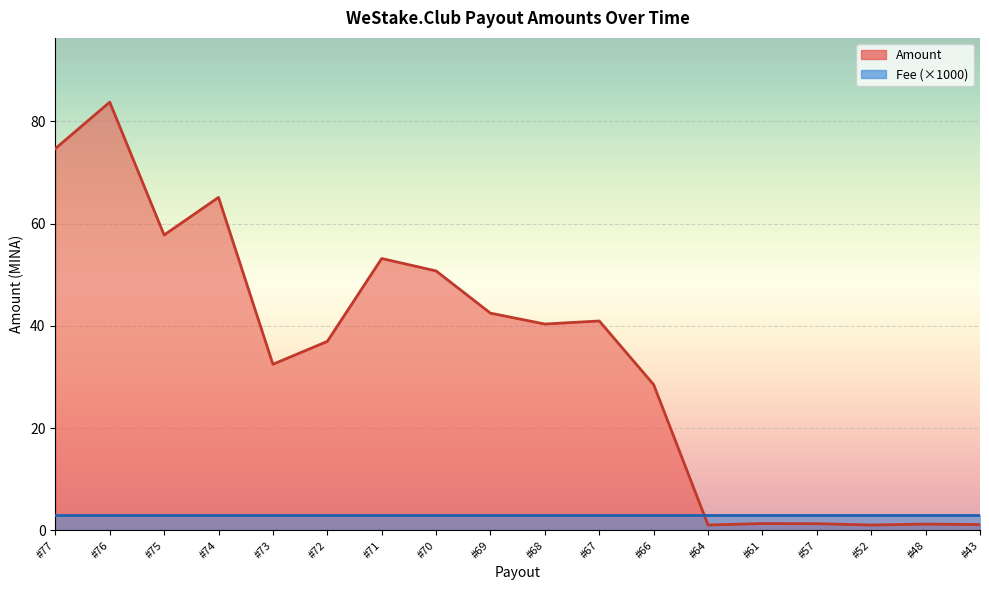

Which label corresponds to the largest value in the chart?

#76